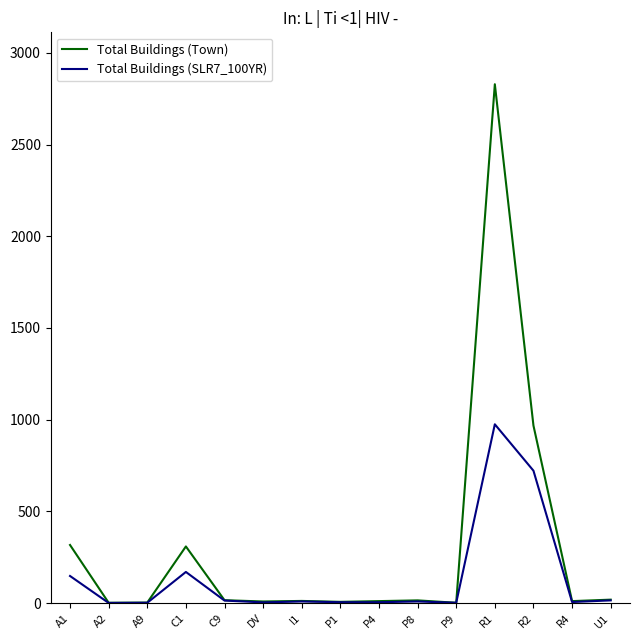

List the series in order of their overall mean, highest first.

Total Buildings (Town), Total Buildings (SLR7_100YR)